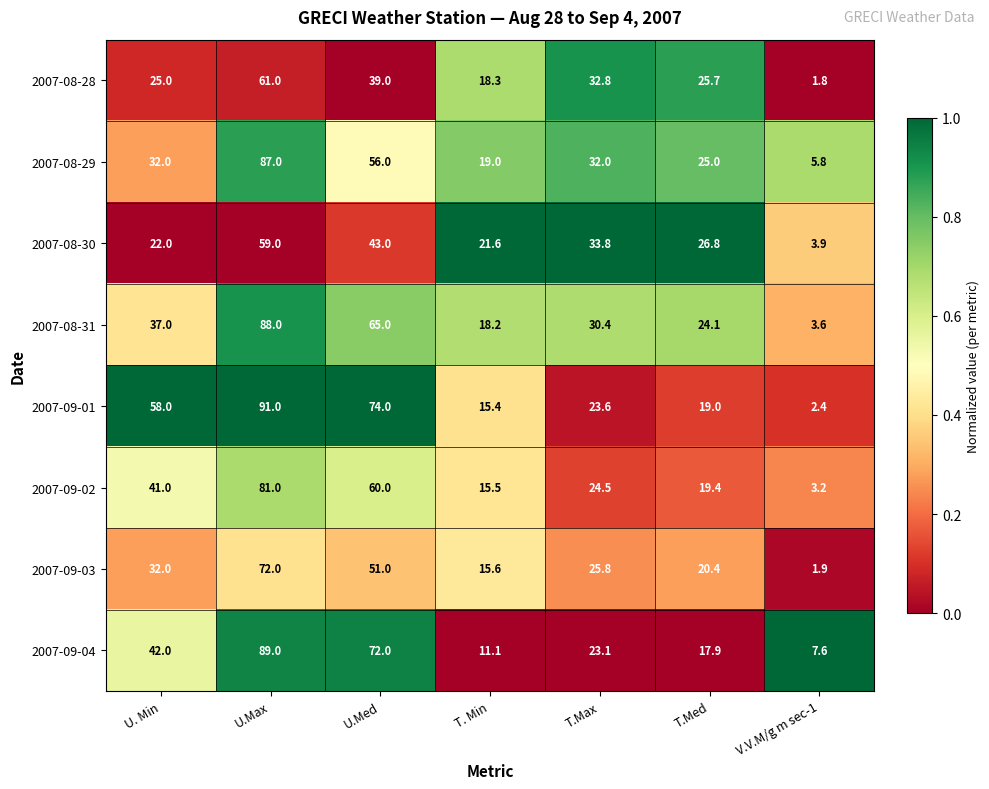

The value of 2007-09-01 at T.Max is 5.7. True or false?

False